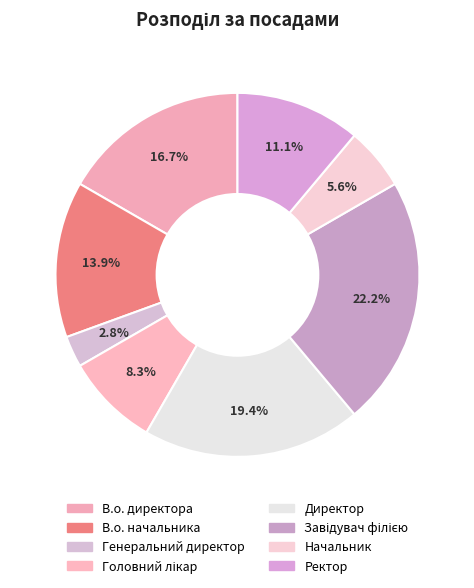

Which slice is the smallest?

Генеральний директор